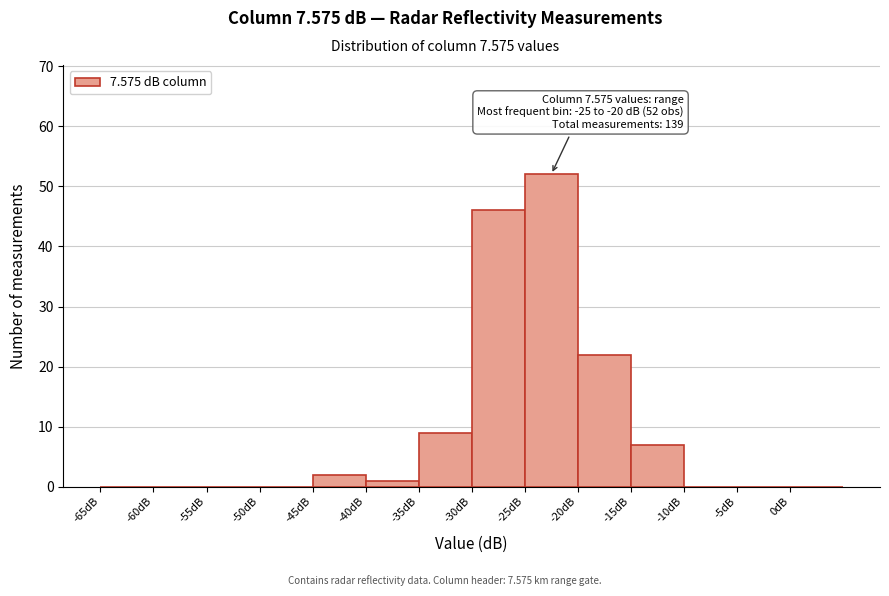

Which range on the x-axis has the tallest bar?

-25 to -20